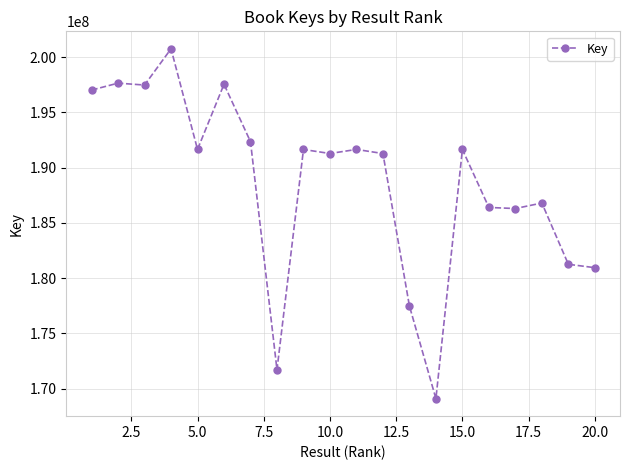

What is the value of the 19th point from the left?

181249821